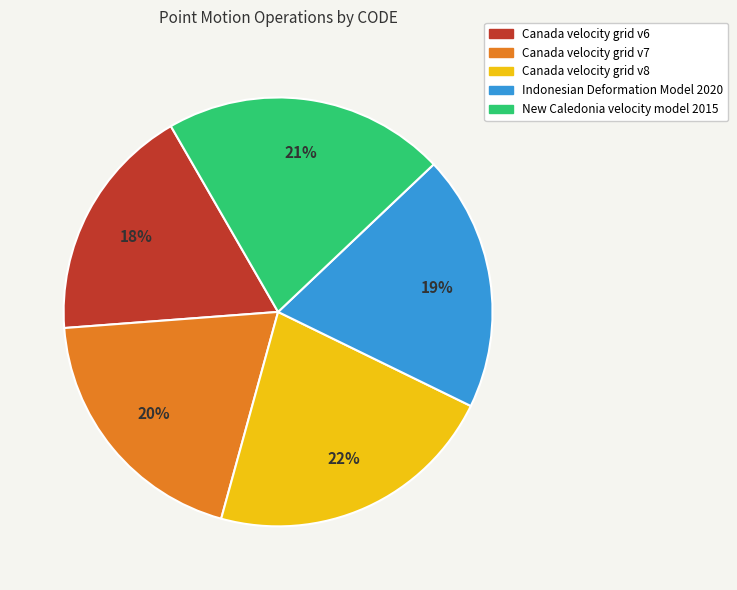

Is there a majority slice in this chart?

No